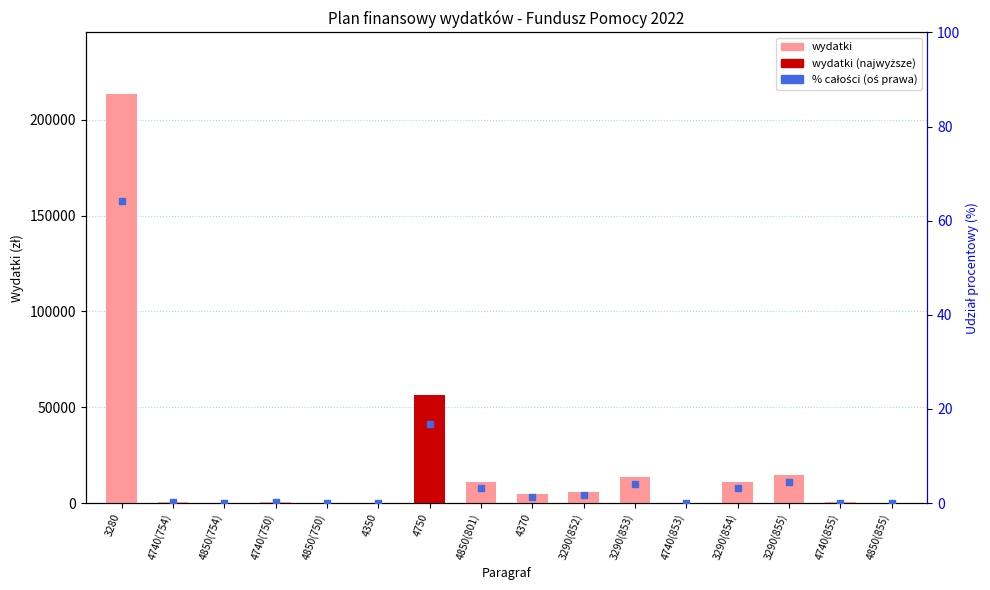

At how many categories does at least one series exceed 49645?

2